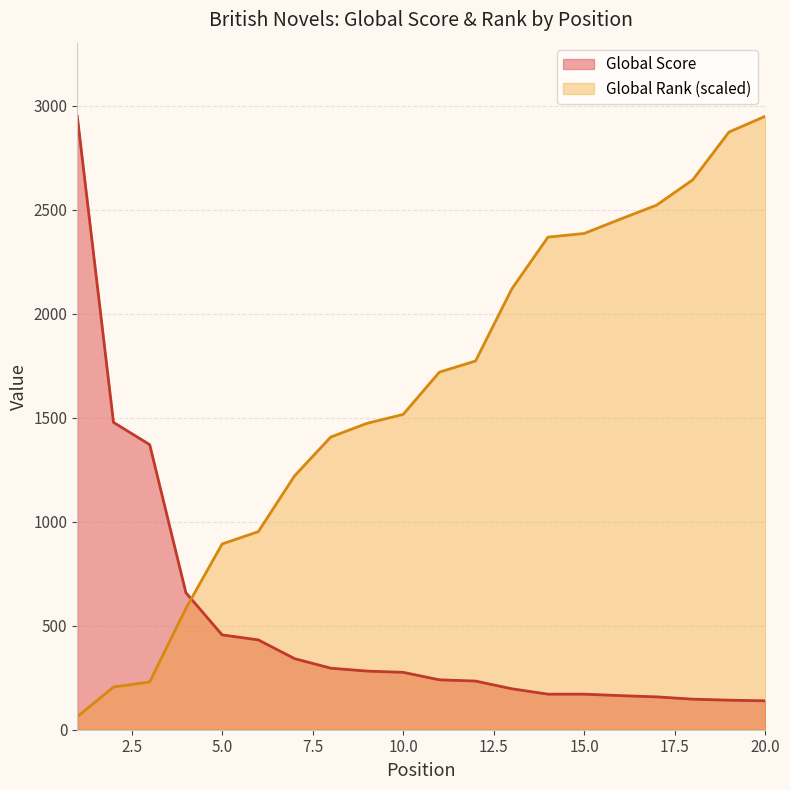

Is the value of Global Score at 17 greater than the value of Global Rank (hundreds) at 20?

No